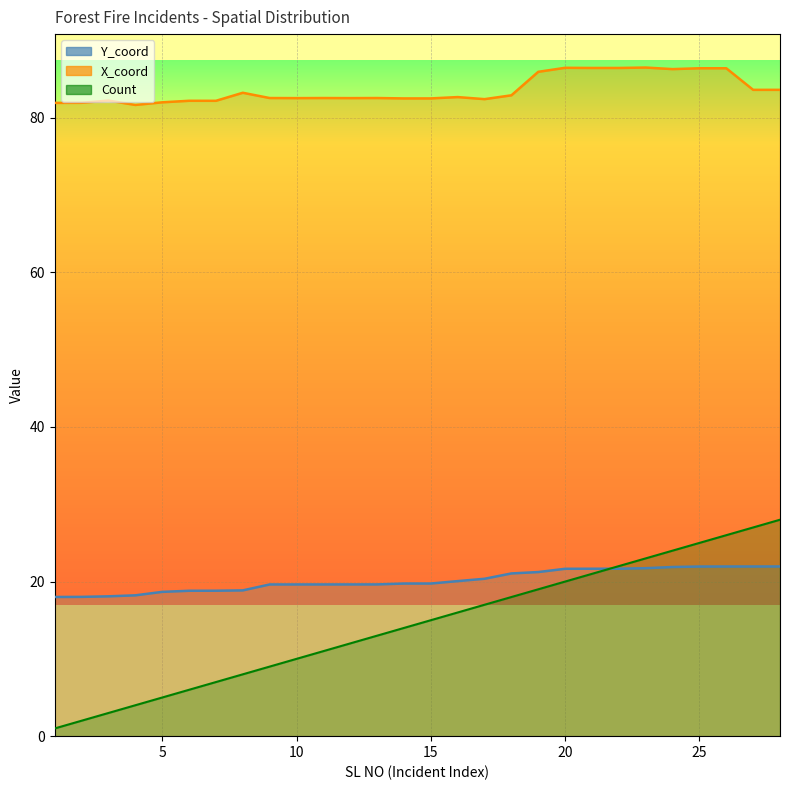

Between 22 and 23, which series saw the biggest shift?

Count